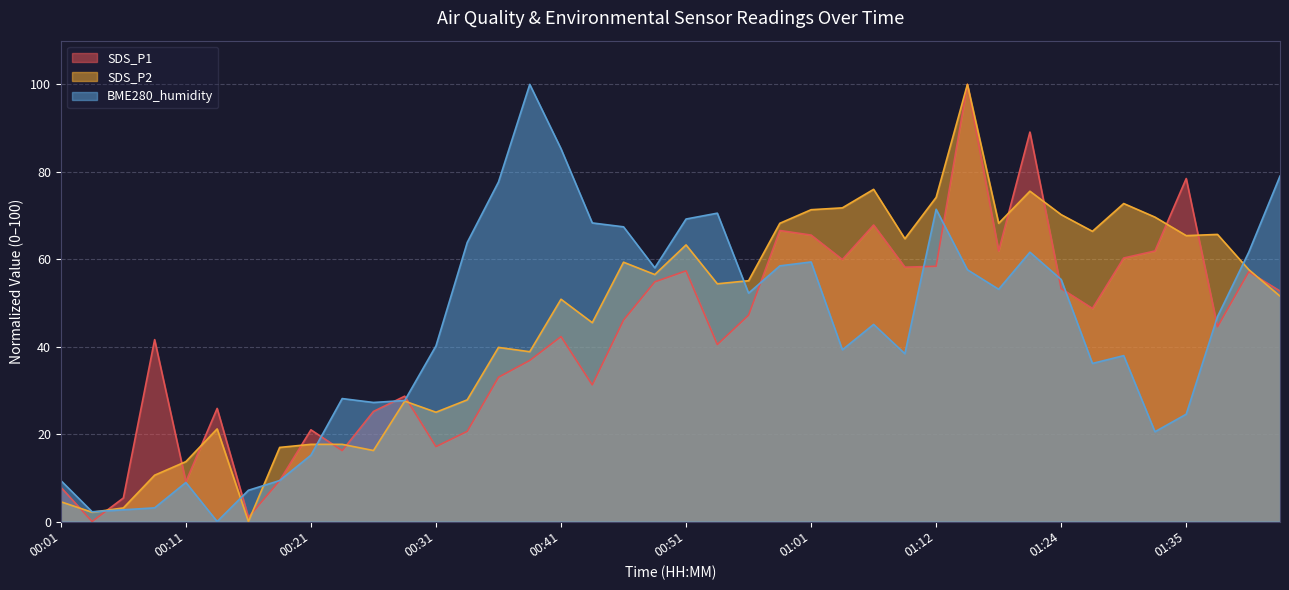

Where does the SDS_P2 series first go above 55?

00:46